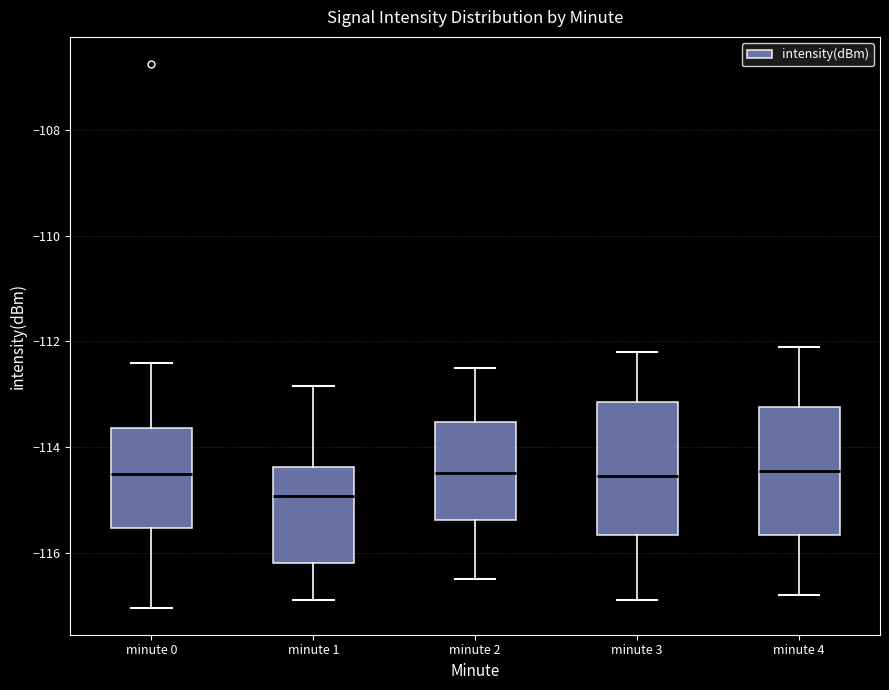

Reading left to right, read every box against the y-axis: the position of its median line, the range the box covers, and the ends of its whiskers. The values are not printed on the chart, so give them approximately, as read against the axis.

minute 0: median -114.6, box -115.6 to -113.6, whiskers -117.0 to -112.4
minute 1: median -115.0, box -116.2 to -114.4, whiskers -116.8 to -112.8
minute 2: median -114.4, box -115.4 to -113.6, whiskers -116.4 to -112.4
minute 3: median -114.6, box -115.6 to -113.2, whiskers -116.8 to -112.2
minute 4: median -114.4, box -115.6 to -113.2, whiskers -116.8 to -112.0